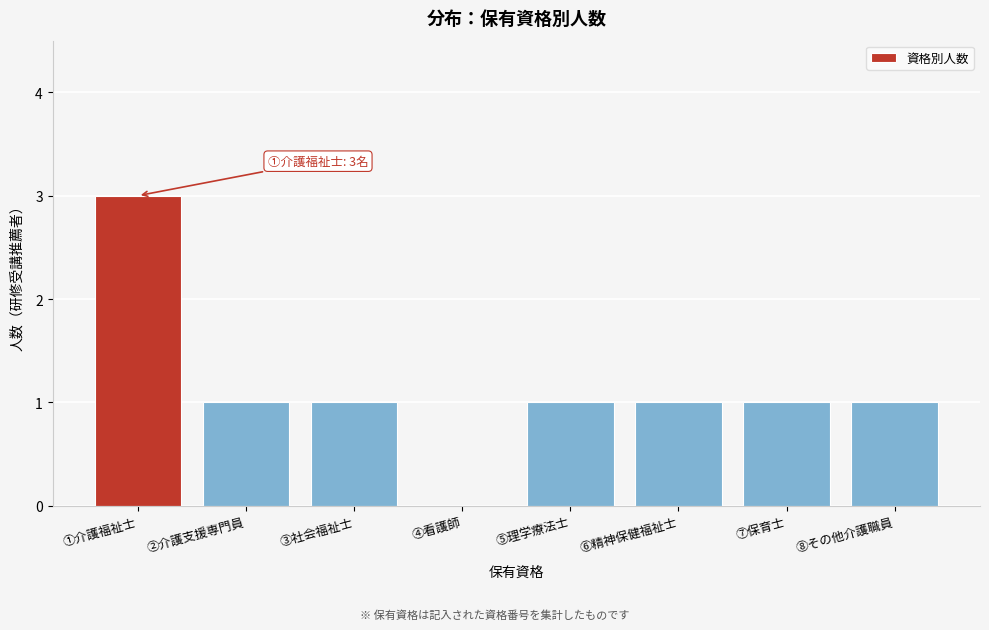

Reading right to left, transcribe all the data shown in this chart.

⑧その他介護職員=1	⑦保育士=1	⑥精神保健福祉士=1	⑤理学療法士=1	④看護師=0	③社会福祉士=1	②介護支援専門員=1	①介護福祉士=3